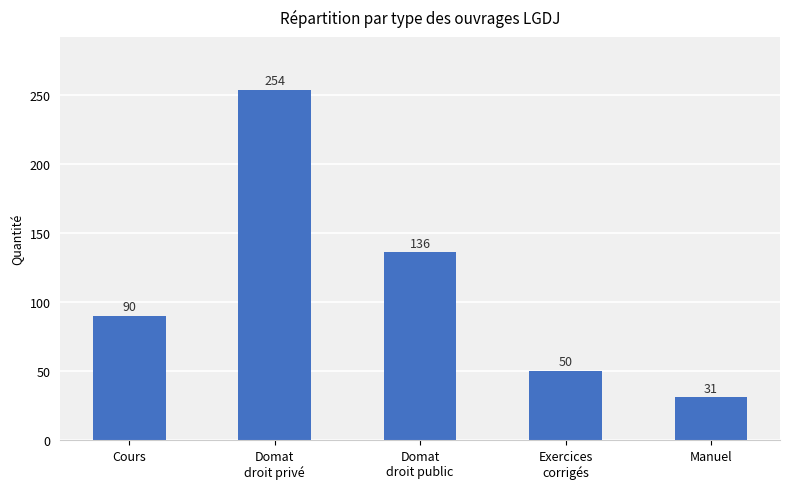

Count the number of data series in this chart.

1